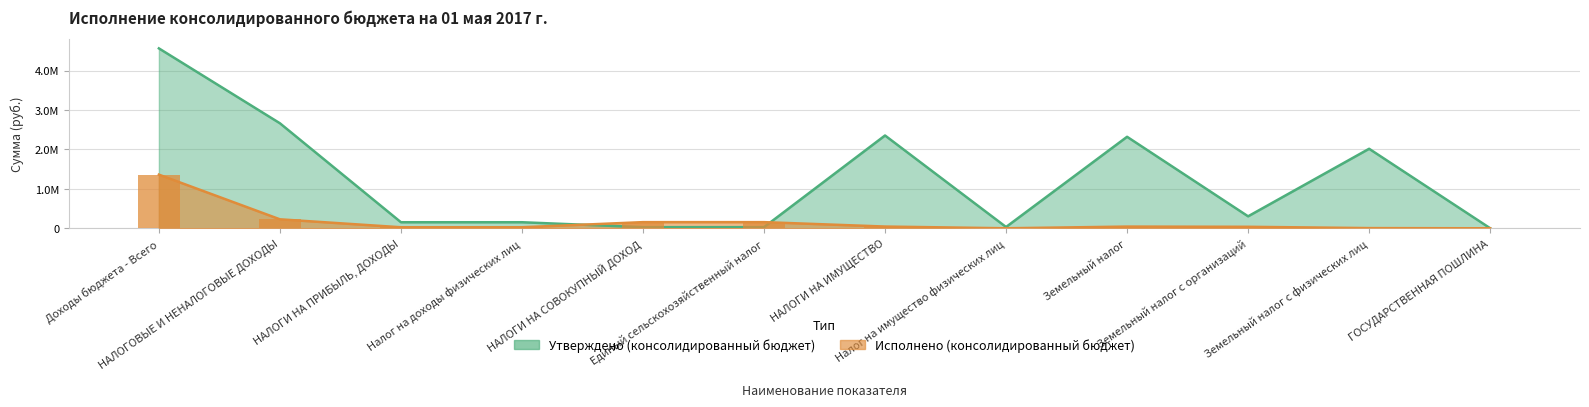

The Утверждено (консолидированный бюджет) series shows 33000.0 at Налог на имущество физических лиц. True or false?

True